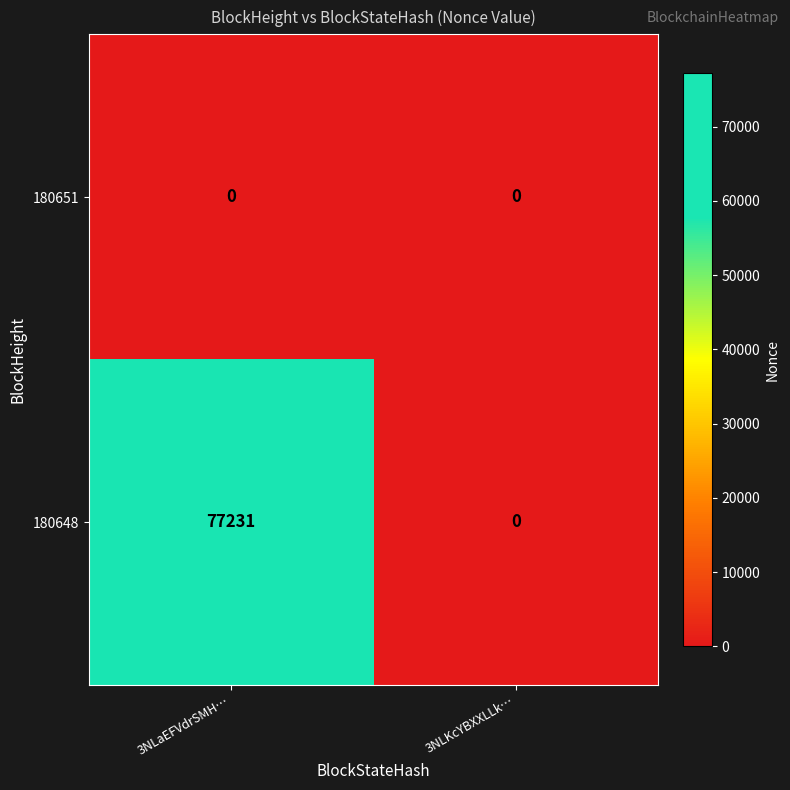

What is the maximum value shown in the chart?

77231